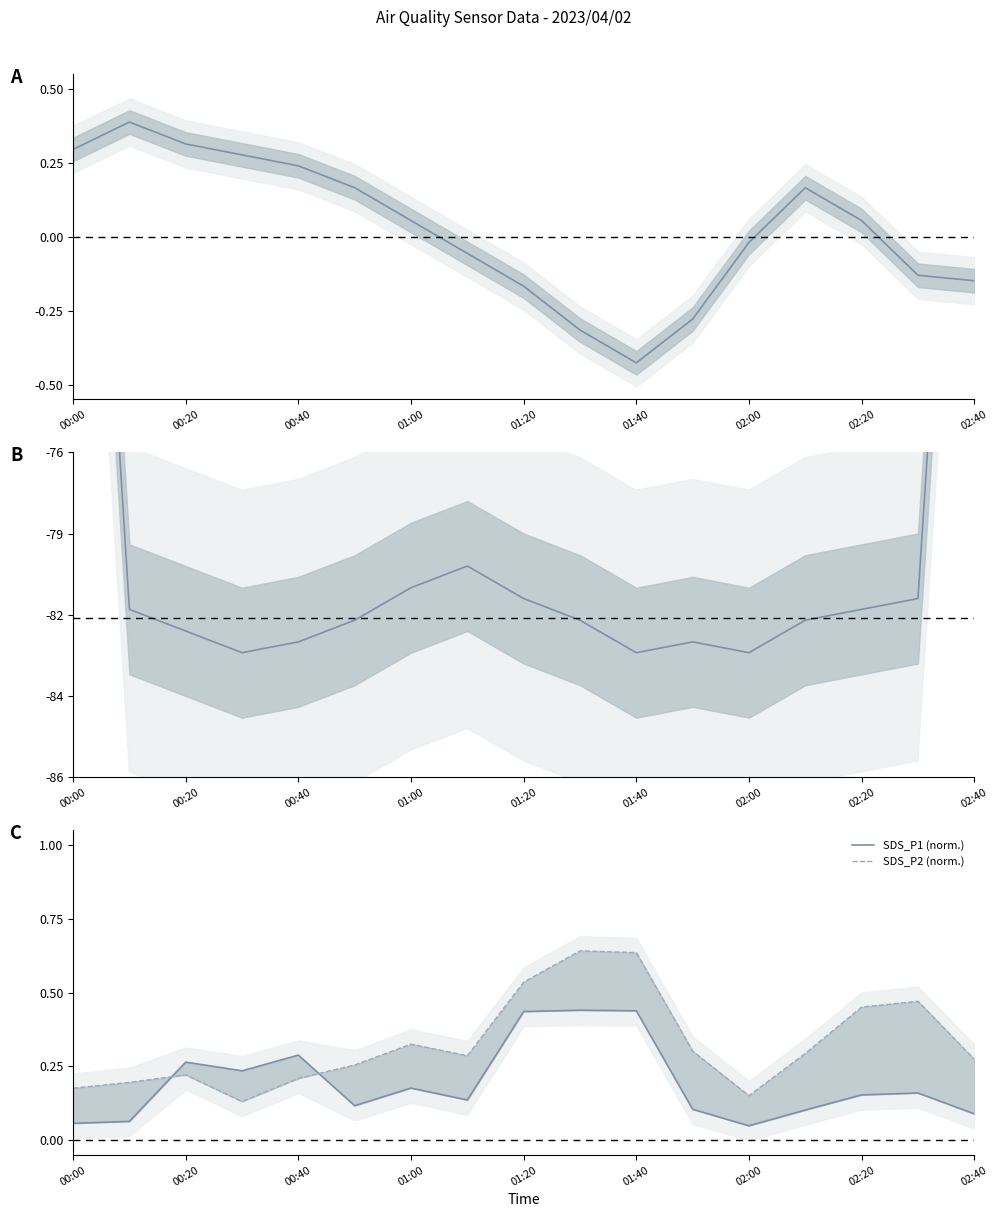

True or false: SDS_P2 (norm.) has more than 1 points higher than both neighbors.

True